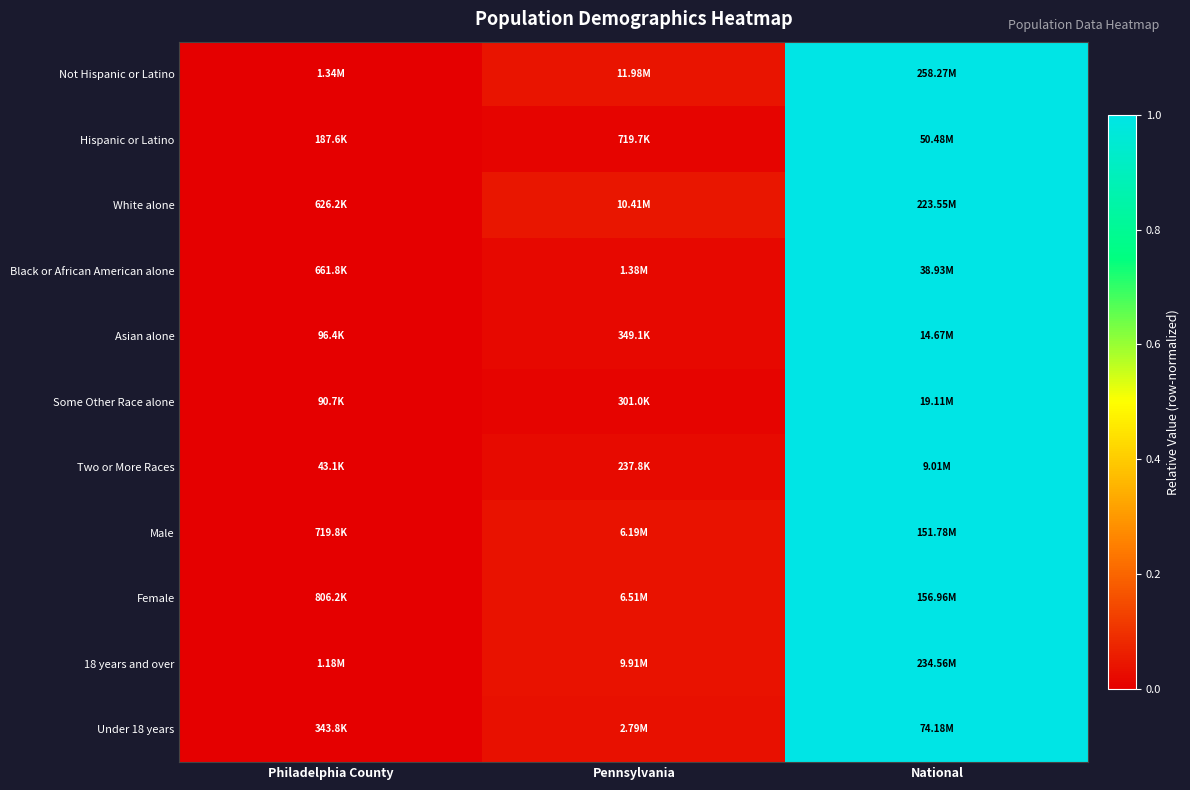

At how many categories does at least one series exceed 0?

2